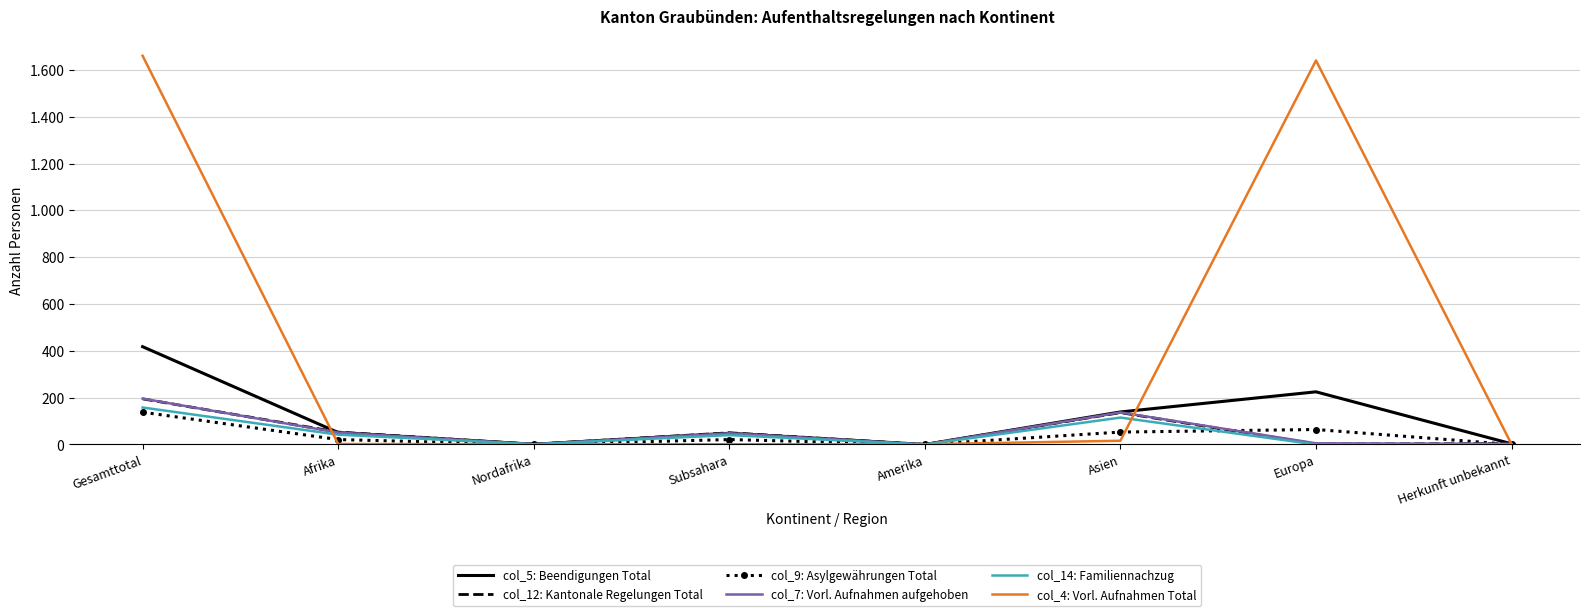

True or false: col_14: Familiennachzug has a value of 0 at Europa.

True